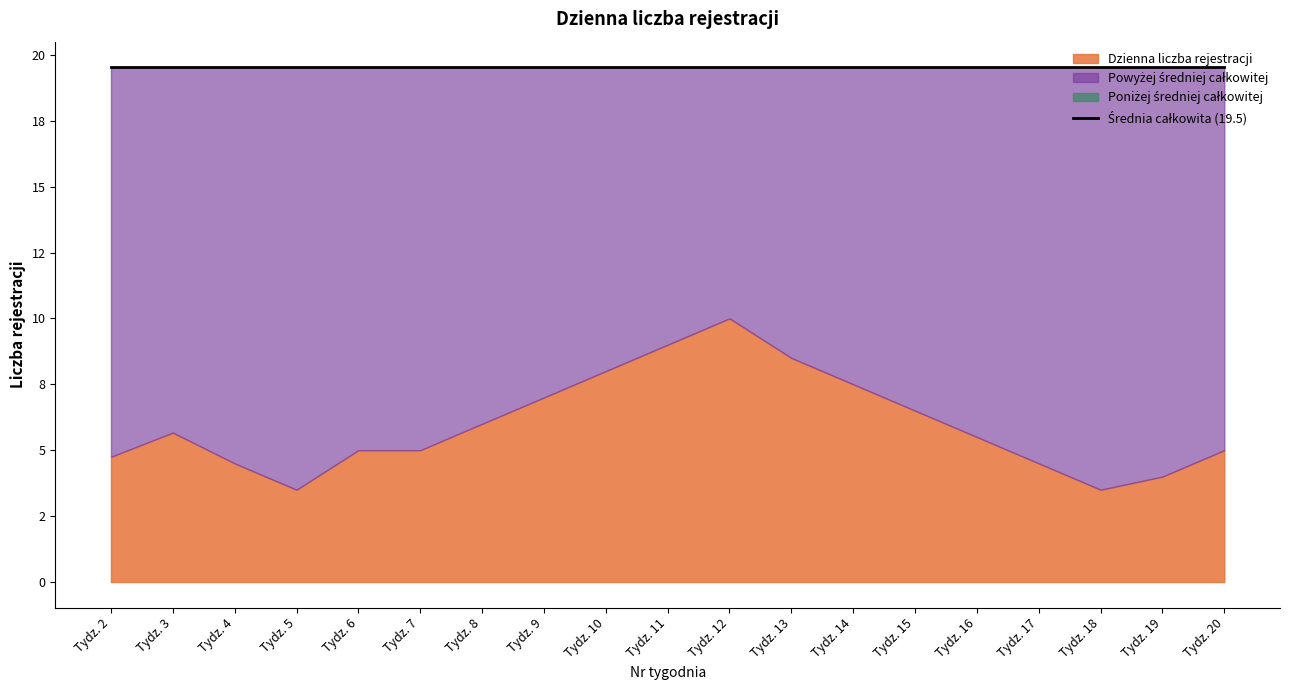

True or false: Srednia calkowita and Dzienna liczba rejestracji cross at least once.

False